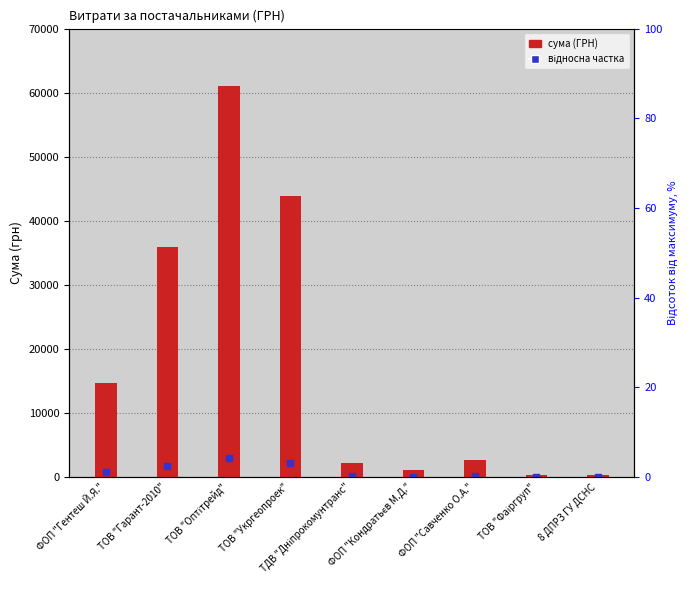

What are all the series names shown in the legend?

СУМА (ГРН), відносна частка